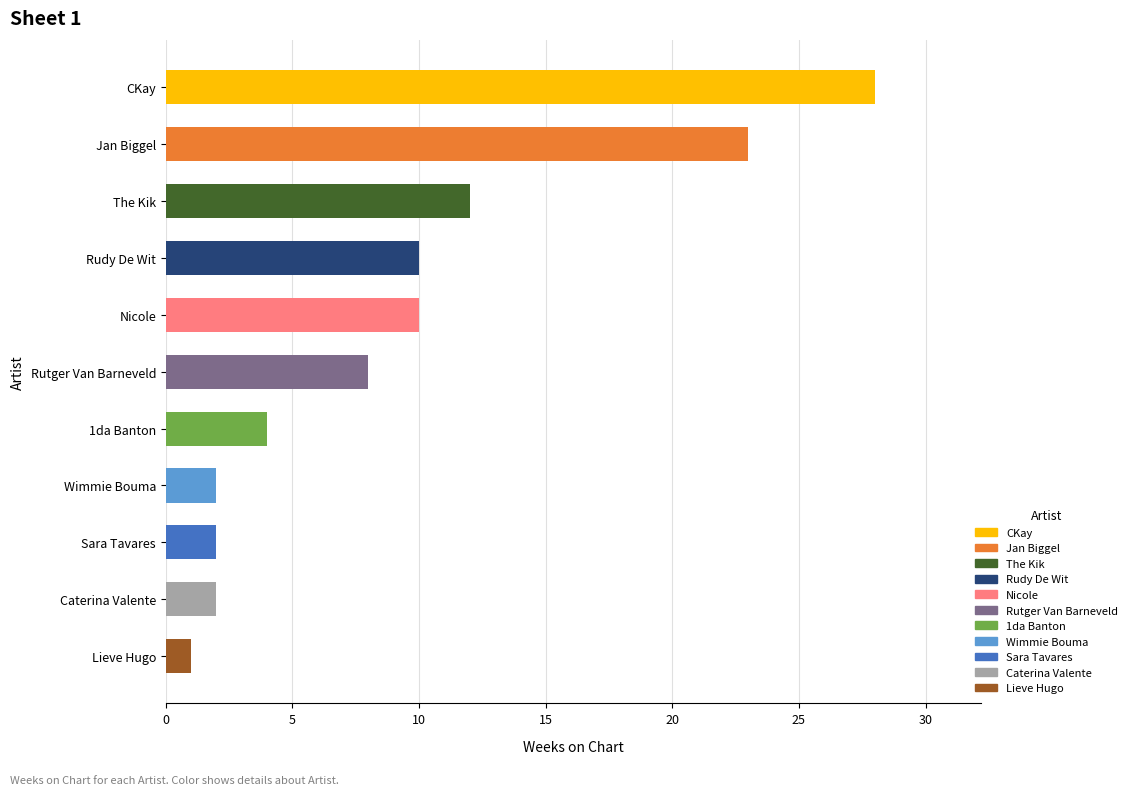

List the labels in order of value, largest first.

CKay, Jan Biggel, The Kik, Nicole, Rudy De Wit, Rutger Van Barneveld, 1da Banton, Sara Tavares, Caterina Valente, Wimmie Bouma, Lieve Hugo